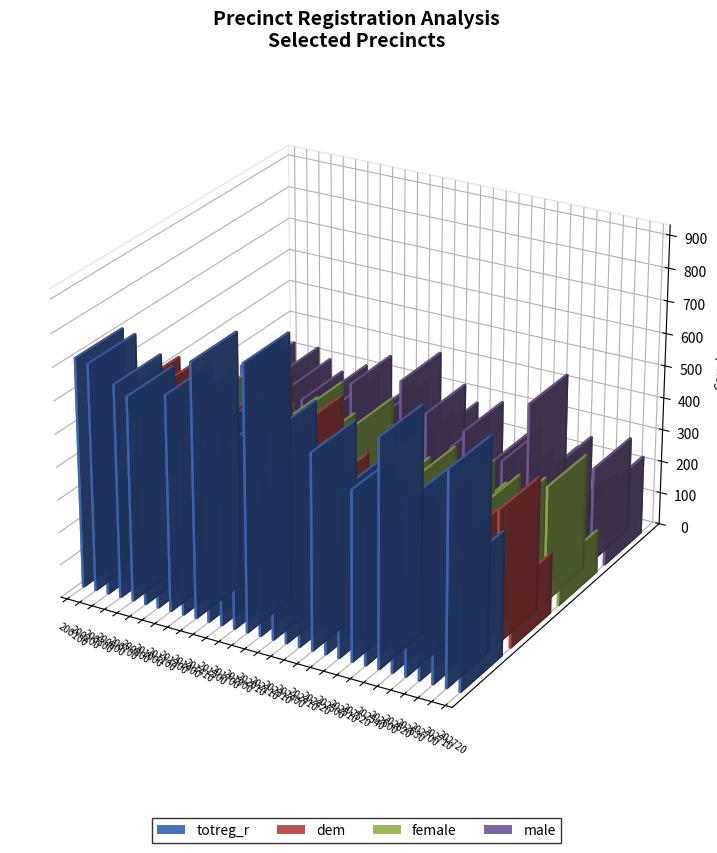

Which series has the widest spread of values?

totreg_r